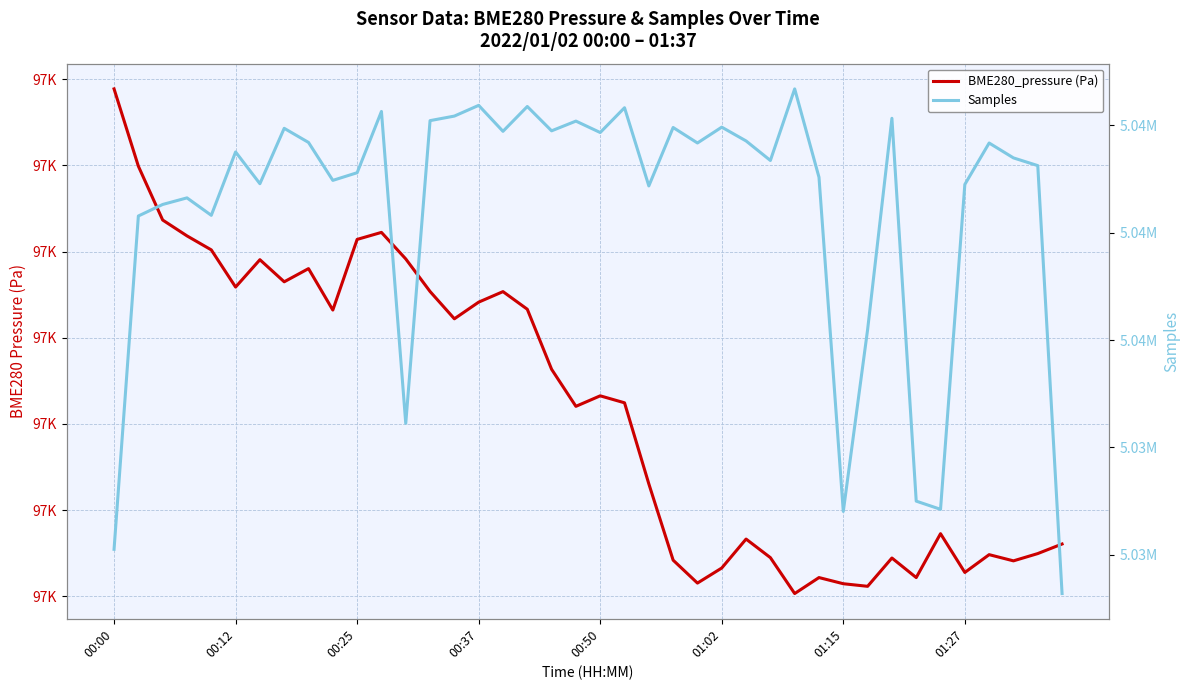

How many categories are shown in the chart?

40